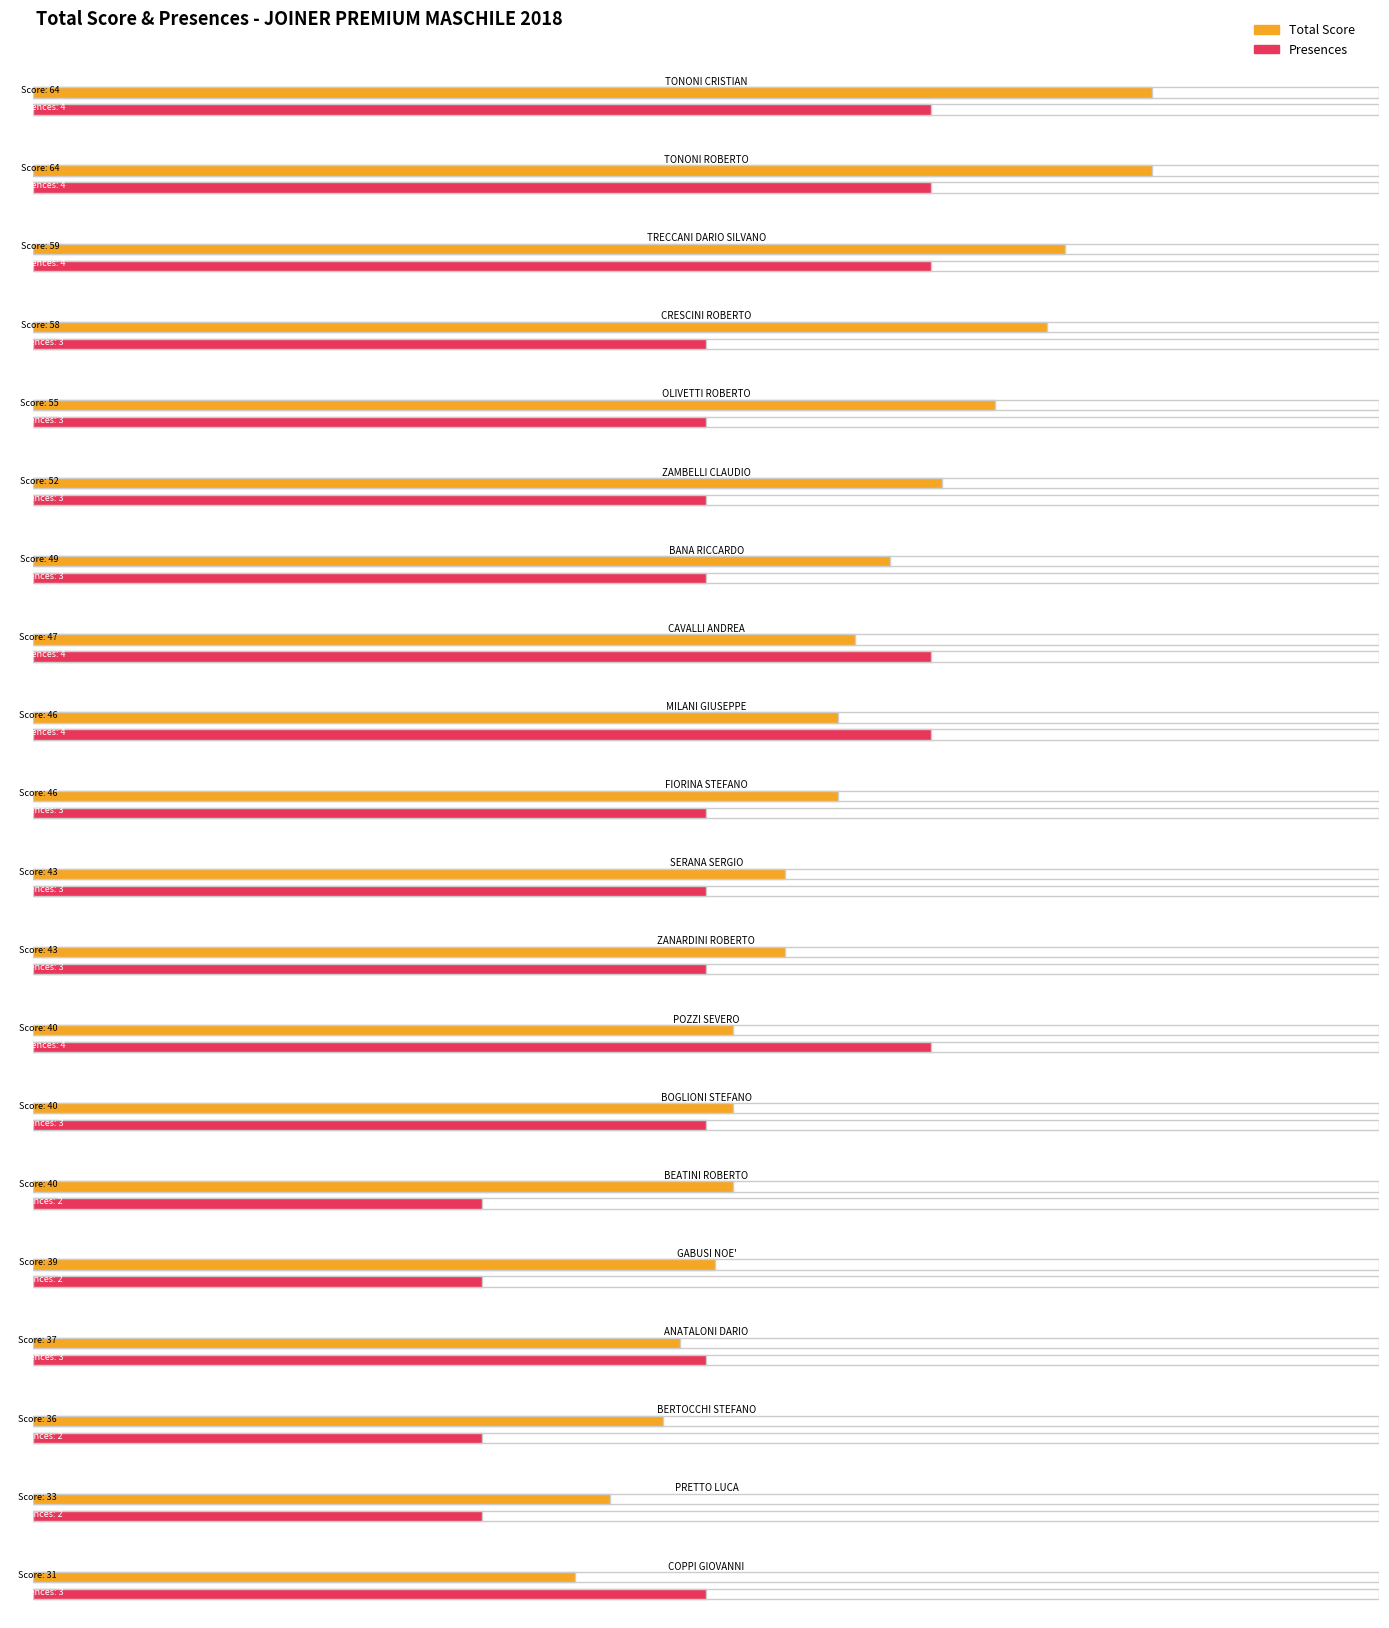

Which series has the largest total across all categories?

Total Score